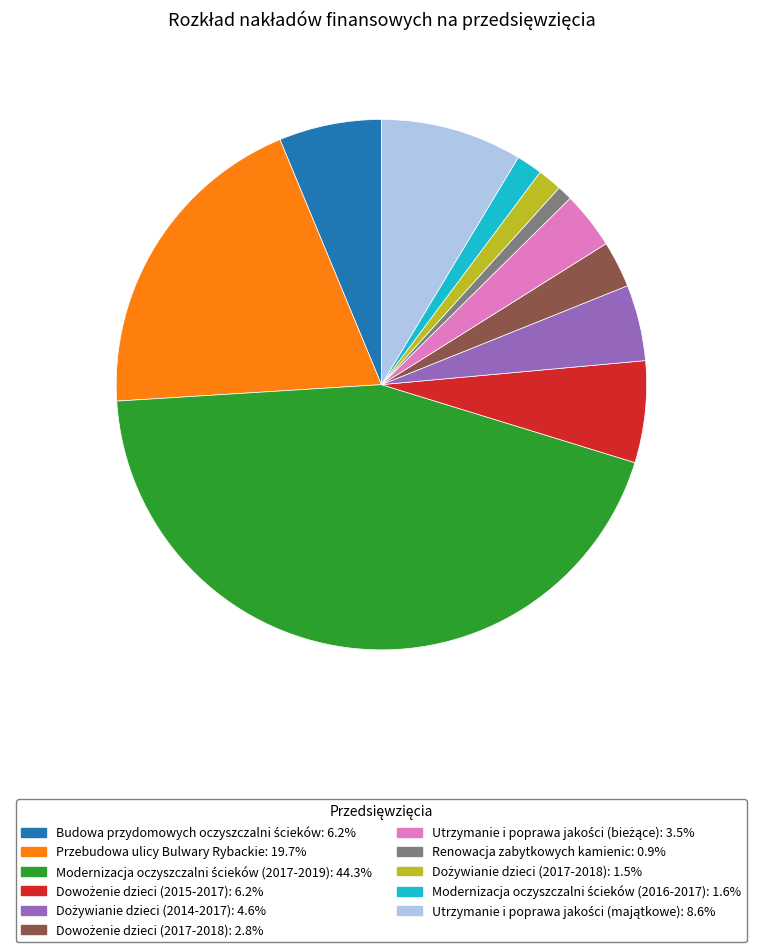

Which category has the smallest portion of the pie?

Renowacja zabytkowych kamienic